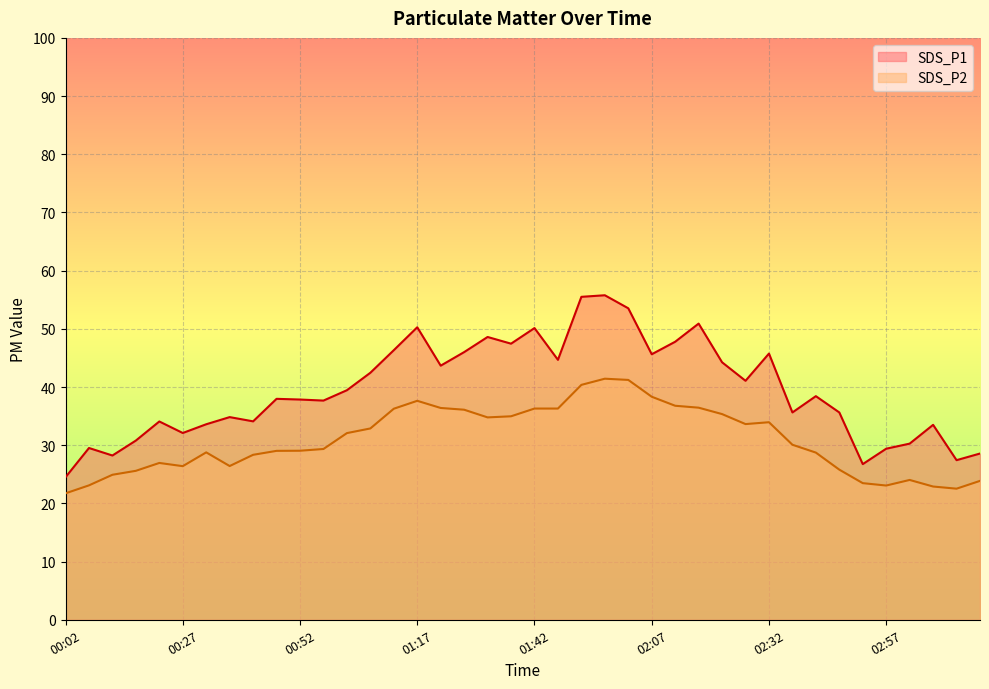

Which category has the highest value in the SDS_P1 series?

01:57